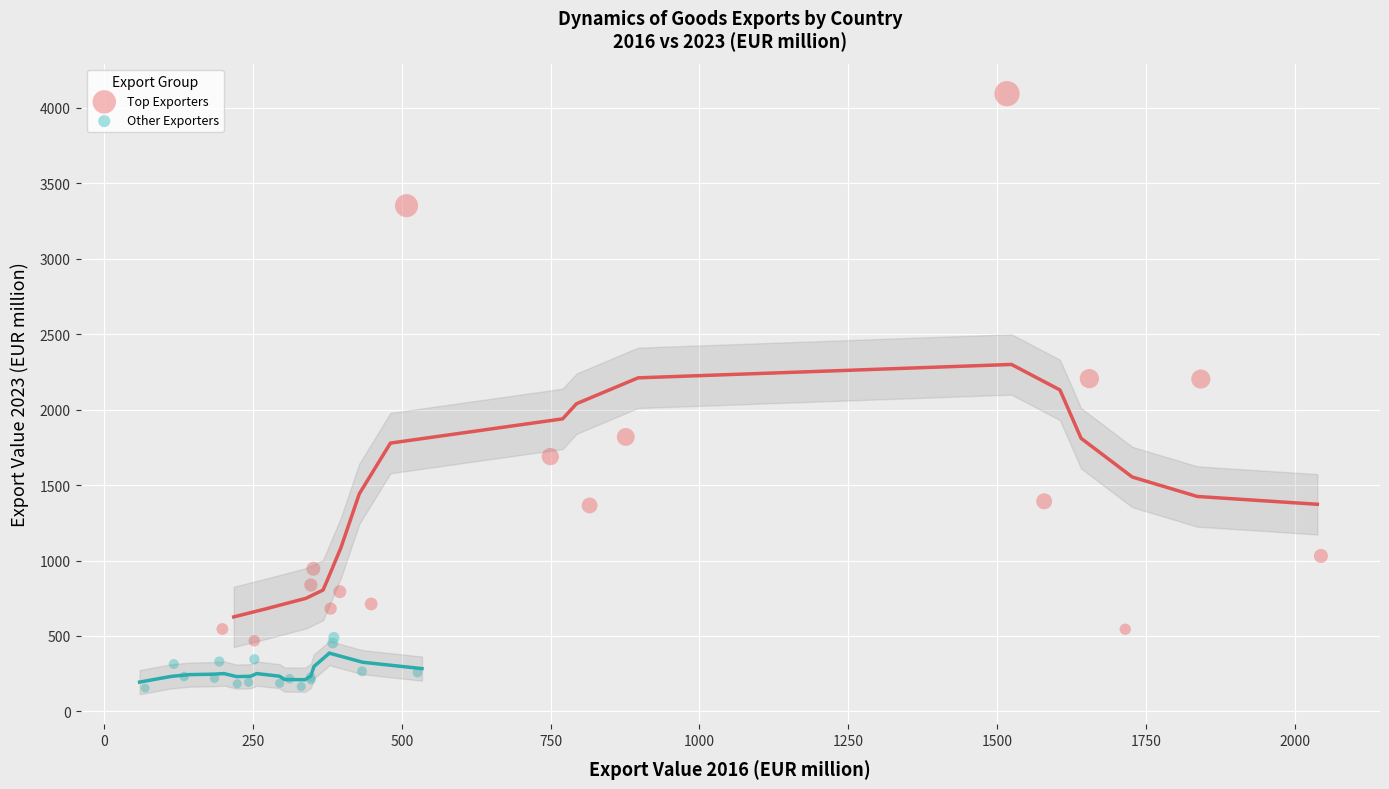

Which series contains the lowest Y value?

Other Exporters